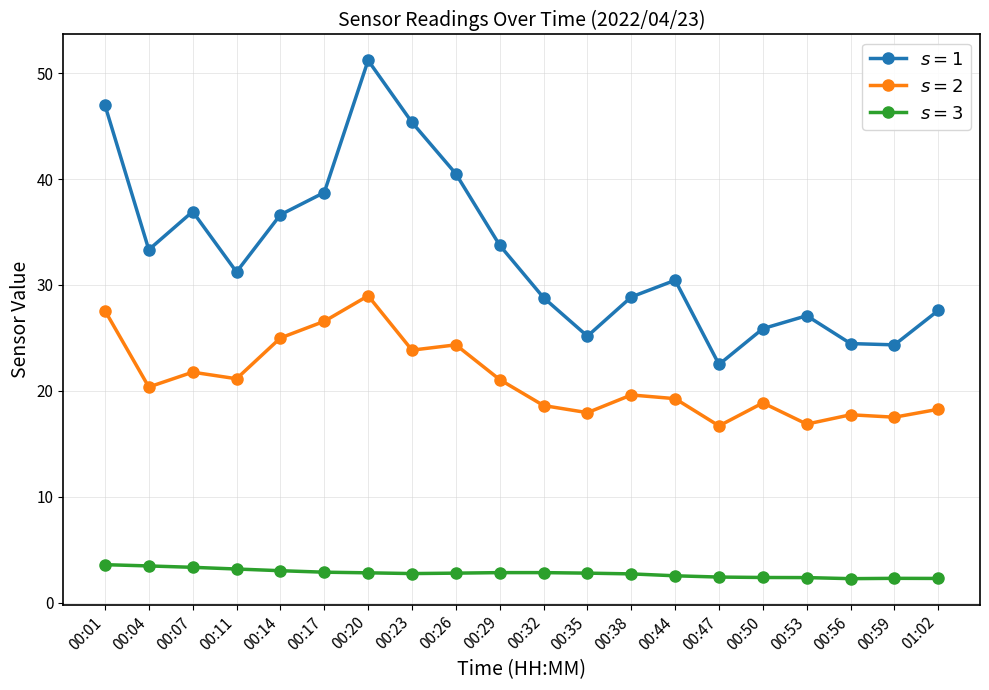

At which category does the chart reach its peak across all series?

00:20